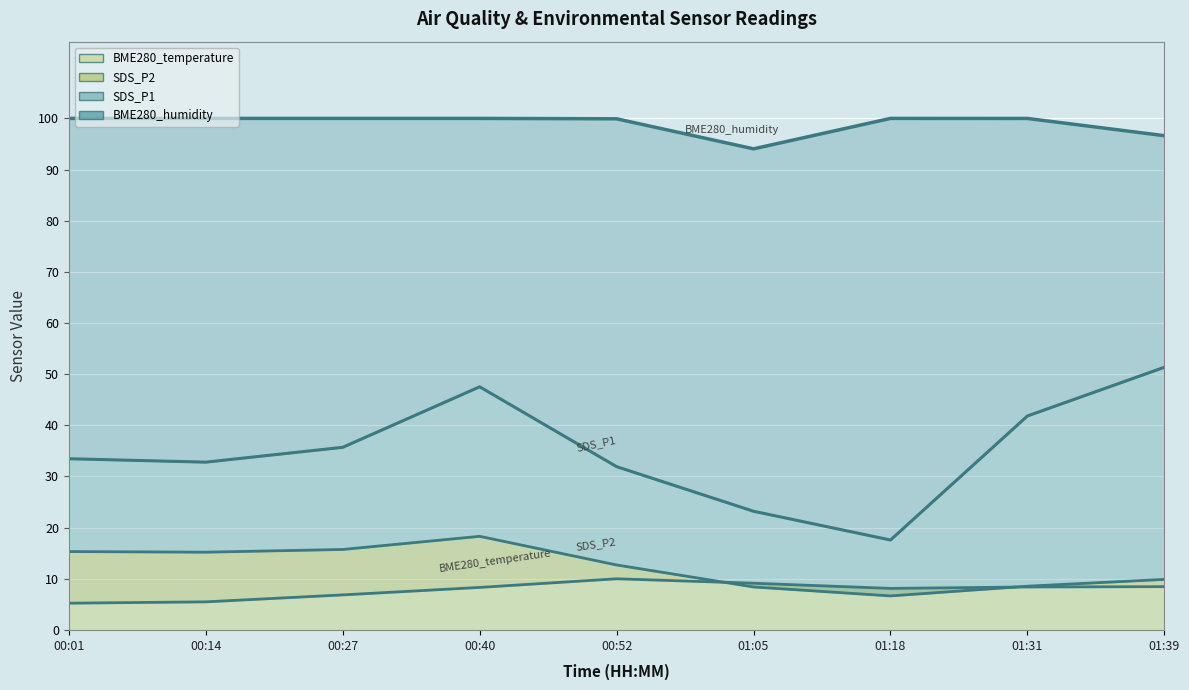

How many distinct data groups are displayed?

4